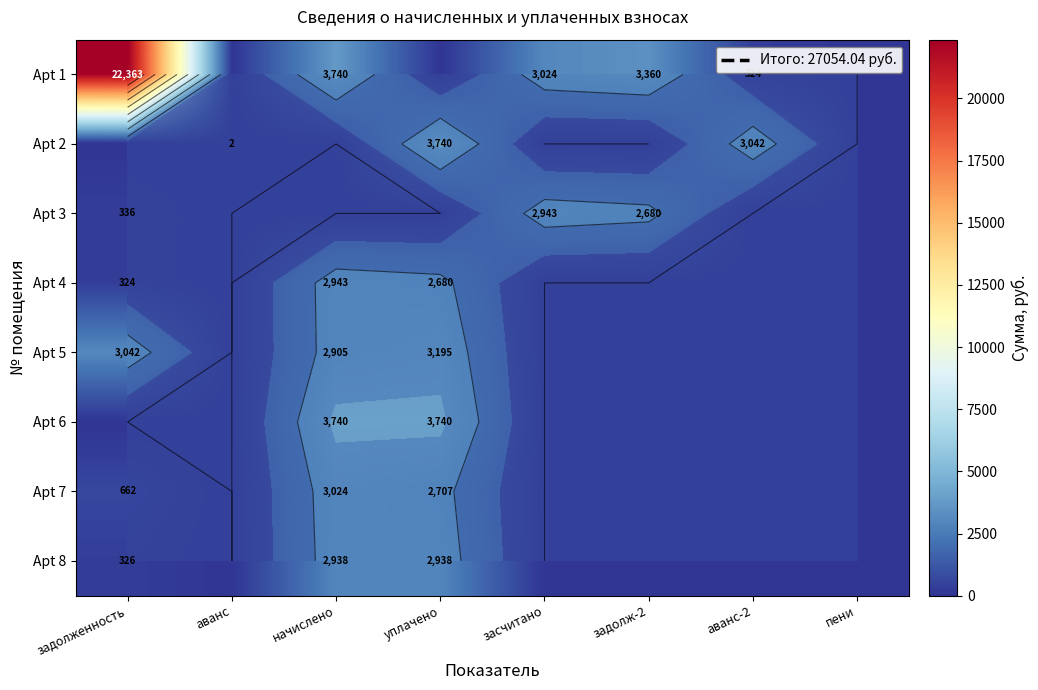

What is the difference between the Apt 4 values at задолженность and задолж-2?

323.6